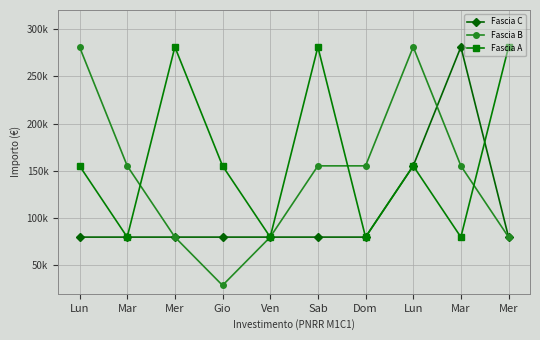

What are all the series names shown in the legend?

Fascia C, Fascia B, Fascia A